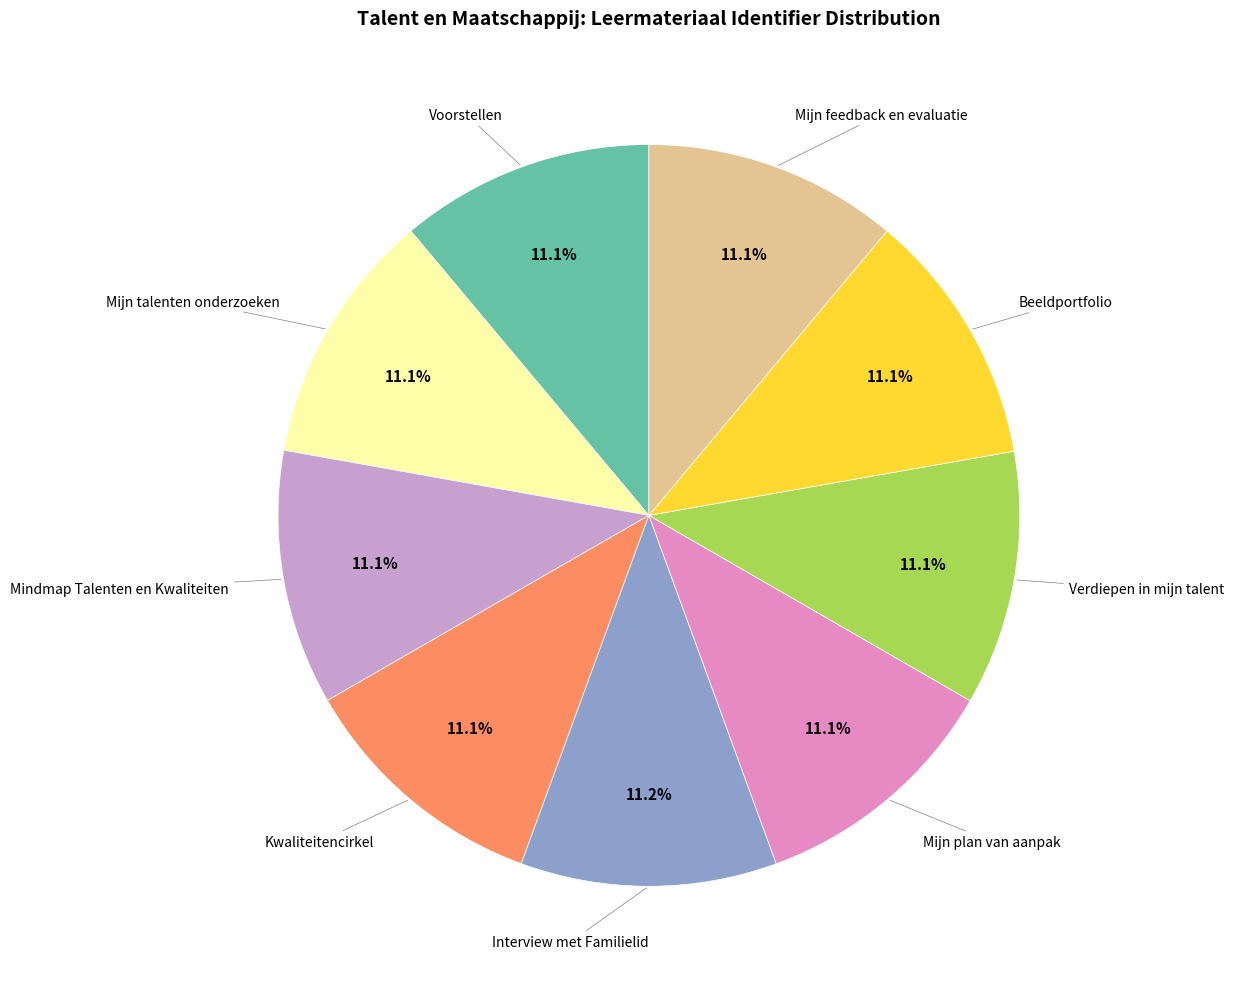

True or false: Verdiepen in mijn talent accounts for 16% of the total.

False